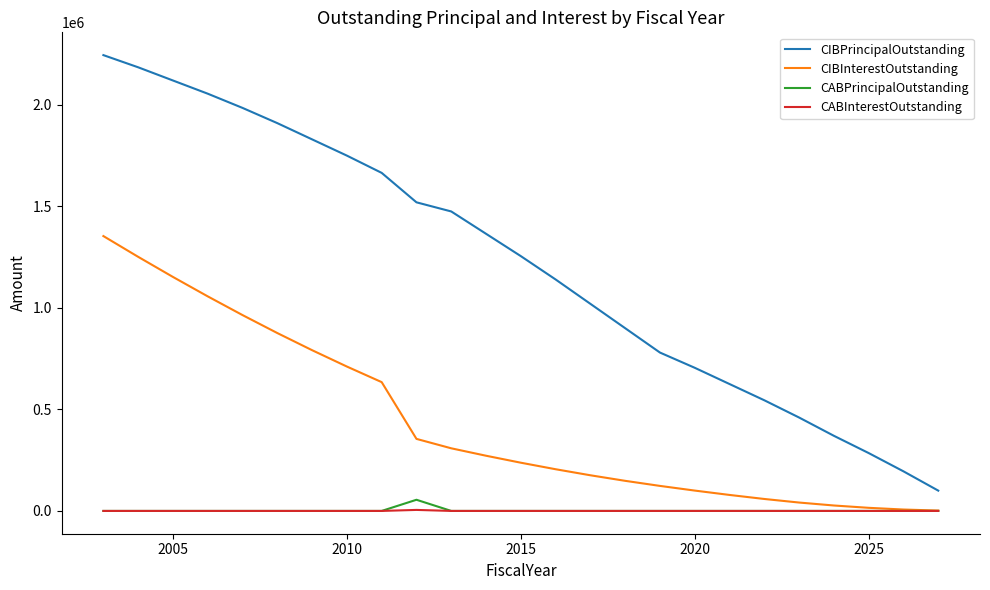

At how many categories does at least one series exceed 180717?

24